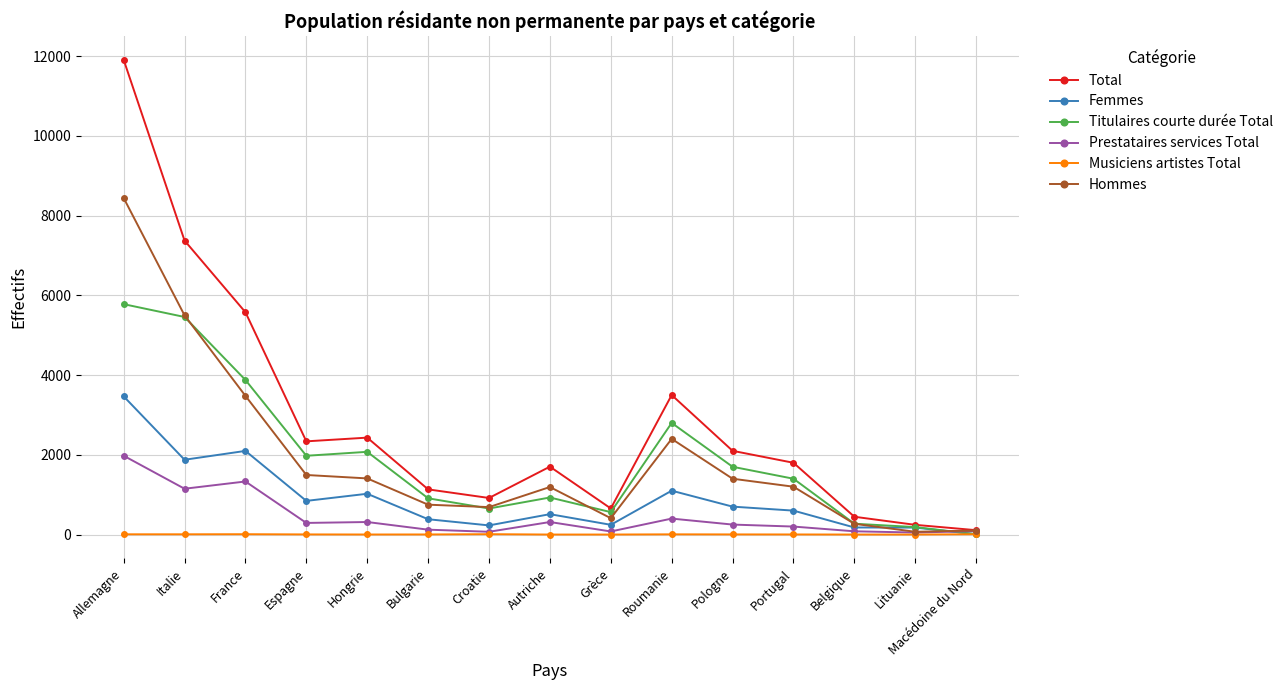

Which series has the largest total across all categories?

Total